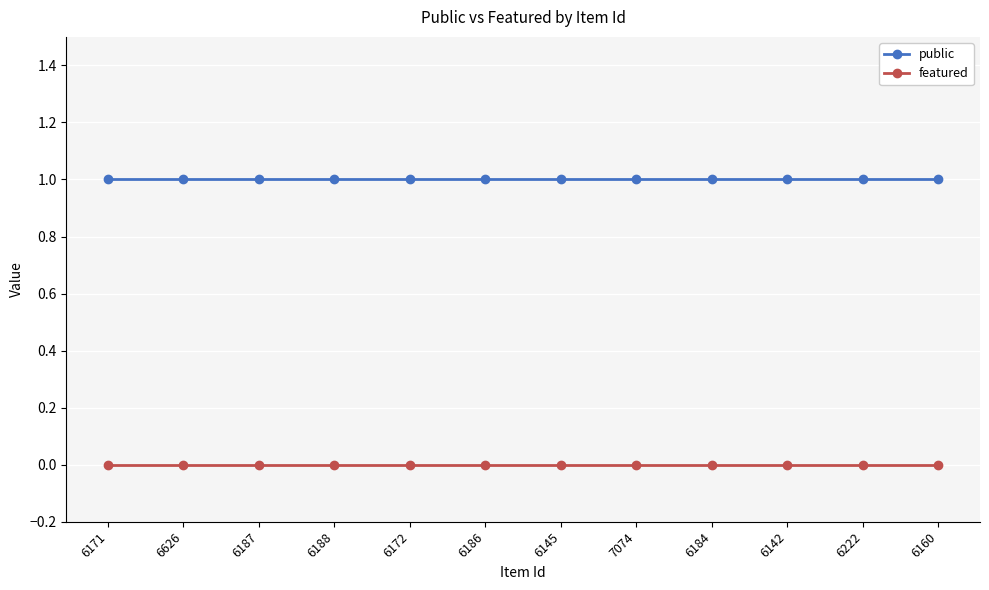

At how many categories does at least one series exceed 0?

12